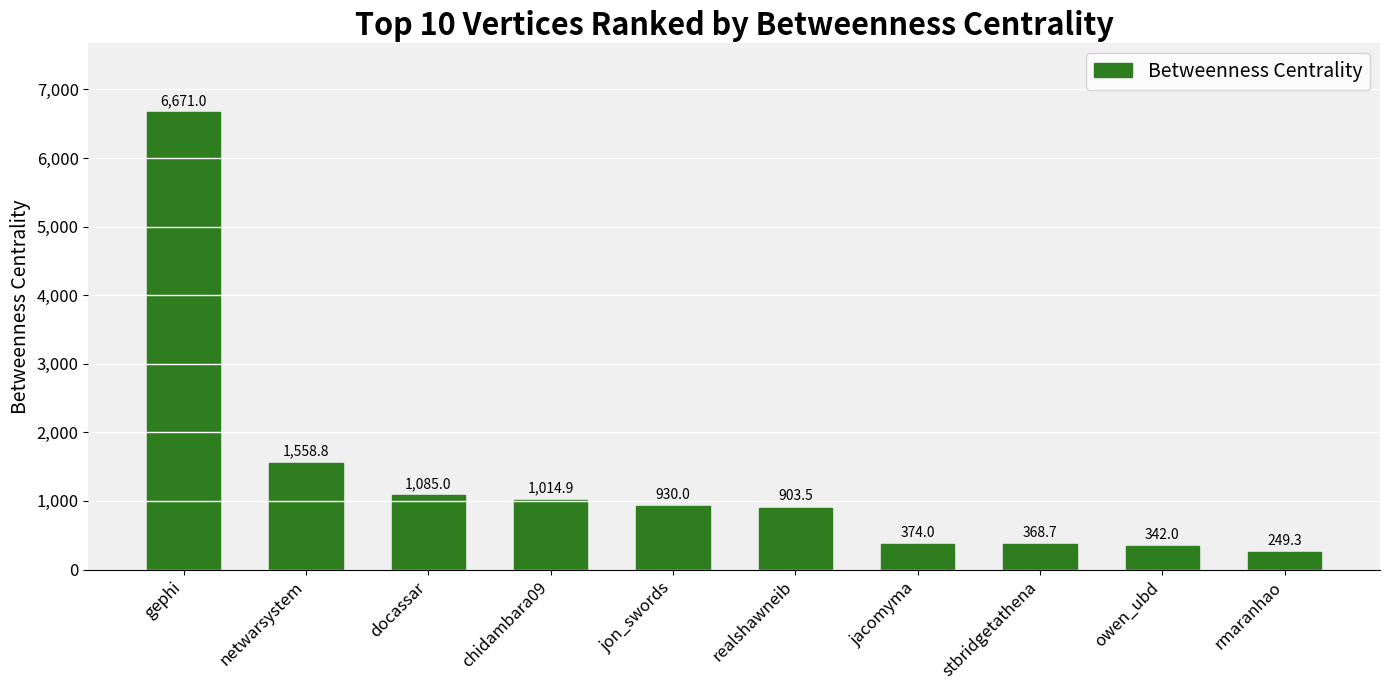

The value at jon_swords is 930.0. True or false?

True